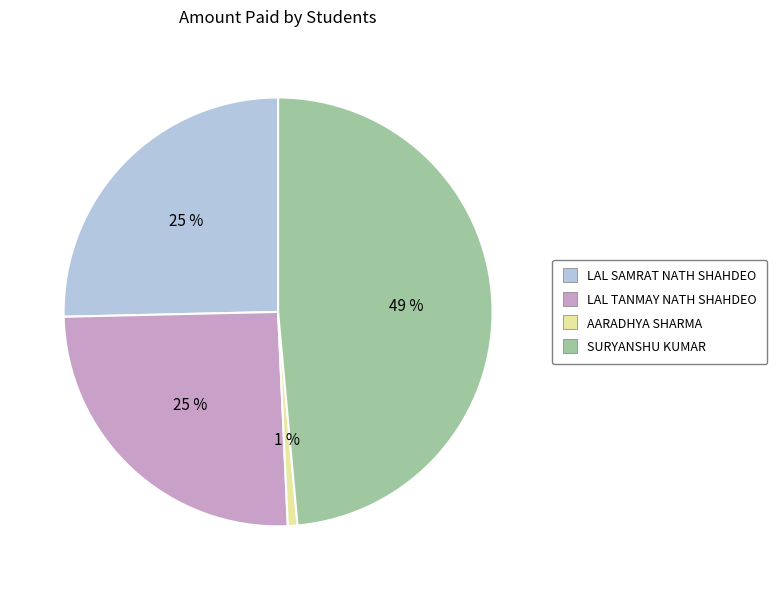

What percentage is the AARADHYA SHARMA slice, to the nearest percent?

1%